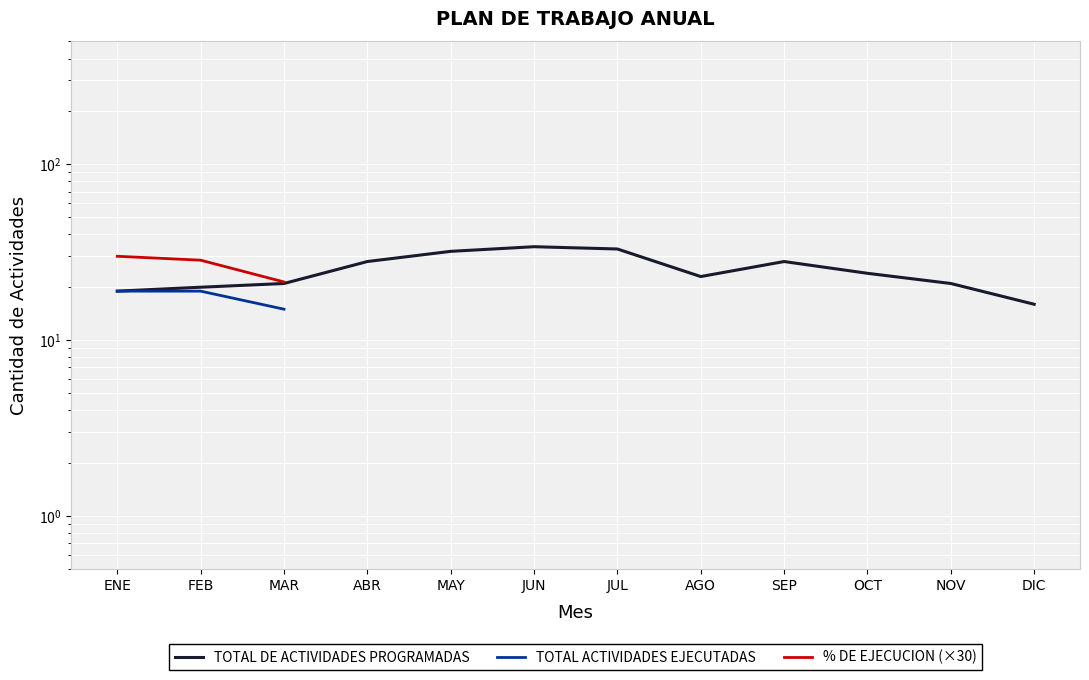

Which label corresponds to the largest value in the chart?

JUN